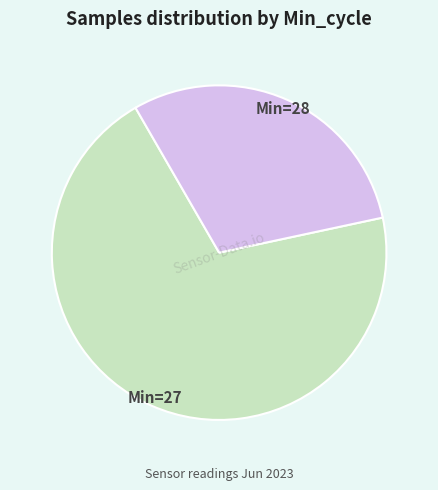

Is there any slice that represents more than half of the pie?

Yes